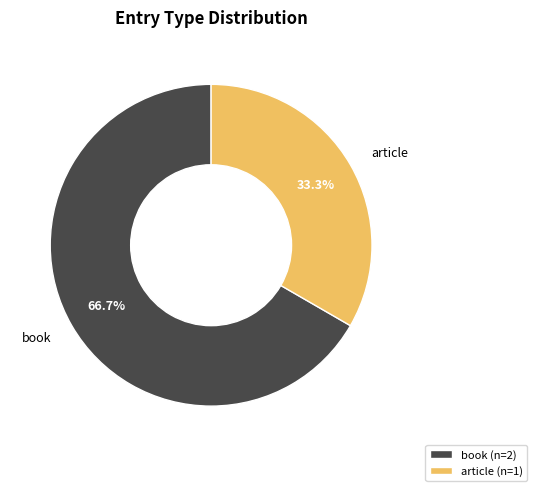

Does article represent more than half of the total?

No